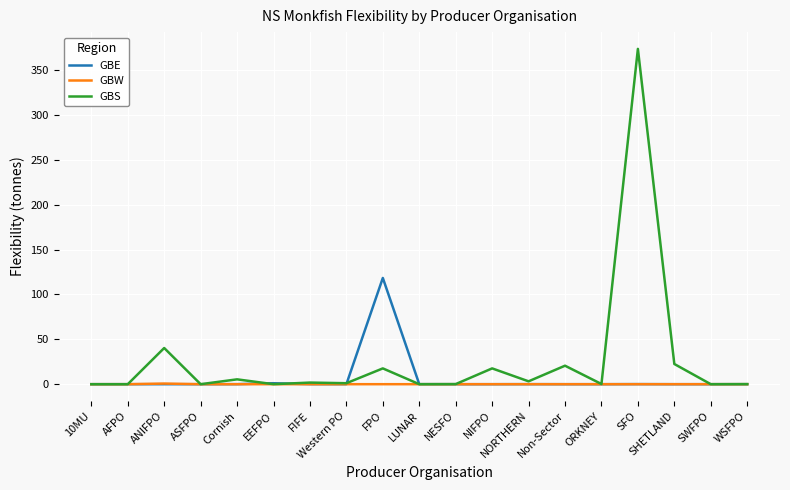

Which series changed the most between ORKNEY and SFO?

GBS